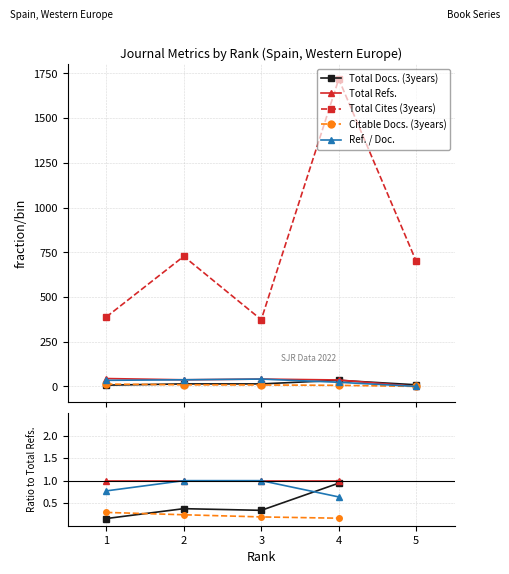

What is the minimum value shown in the chart?

0.2